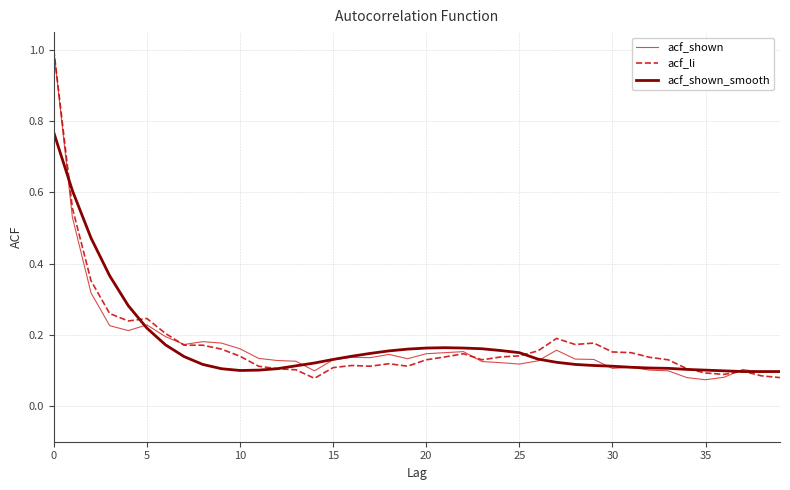

What is the greatest value displayed?

1.0